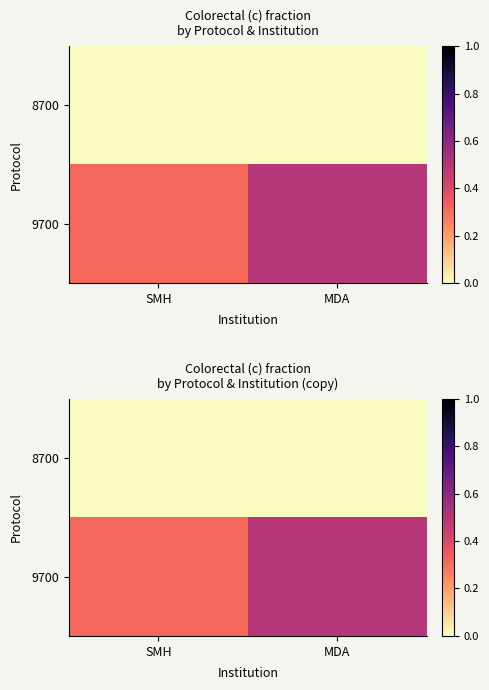

Which has a higher value, MDA or SMH?

MDA